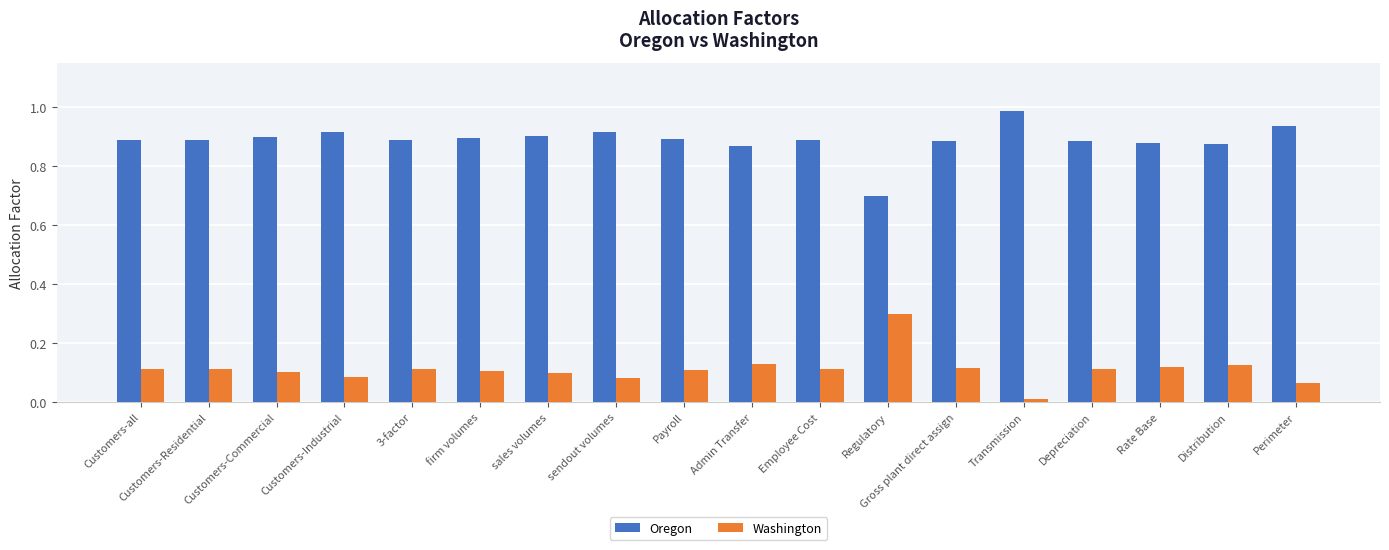

At which label does Oregon reach its minimum?

Regulatory